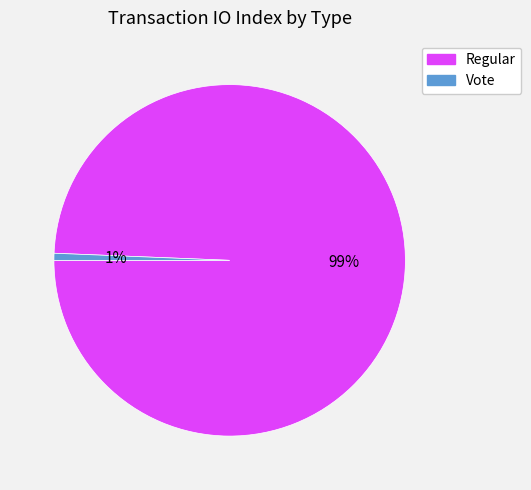

Which has a higher value, Vote or Regular?

Regular